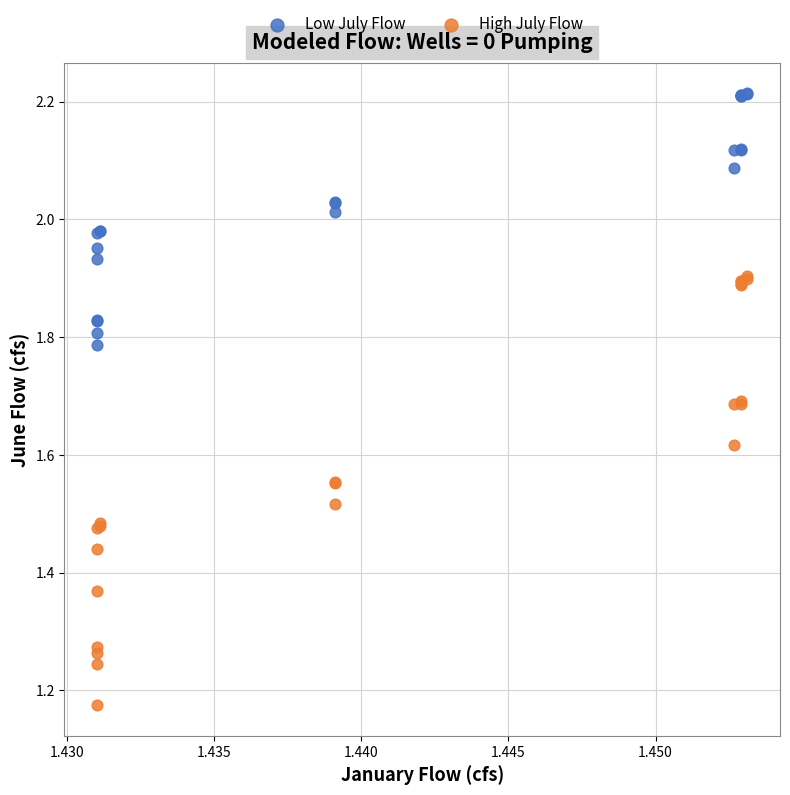

Which series has the widest spread of Y values?

High July Flow